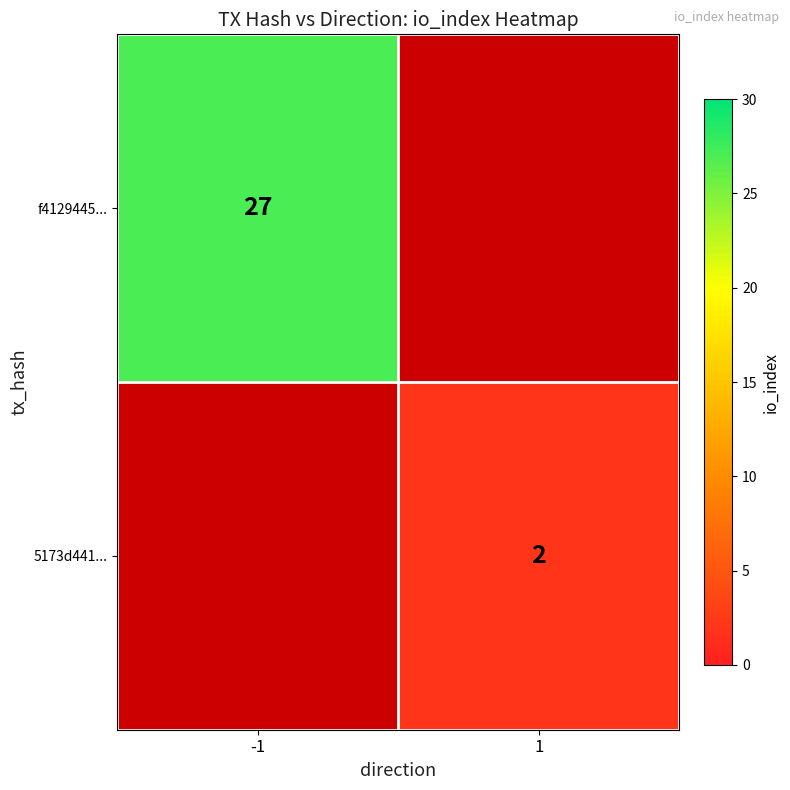

At how many categories does at least one series exceed 22?

1